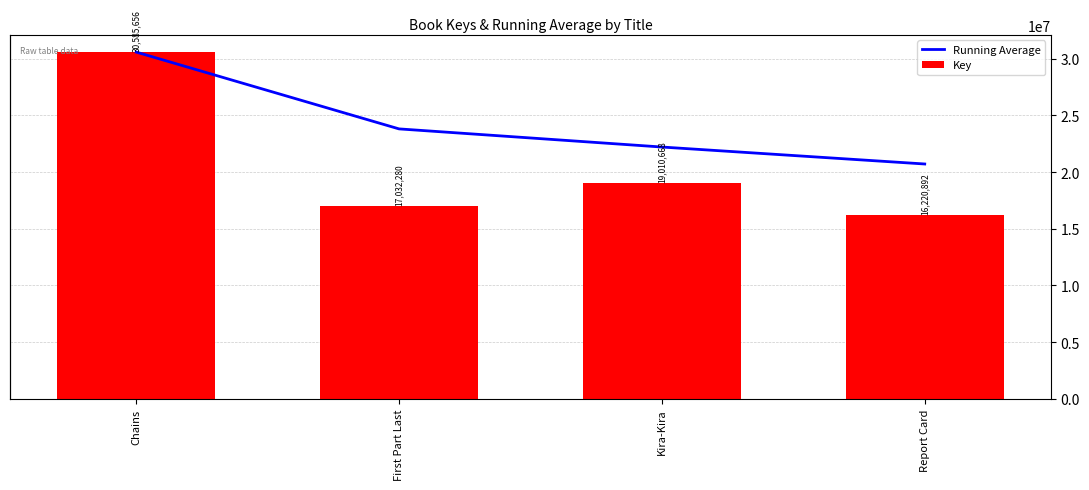

Where is Running Average nearest to the value 25649015?

First Part Last